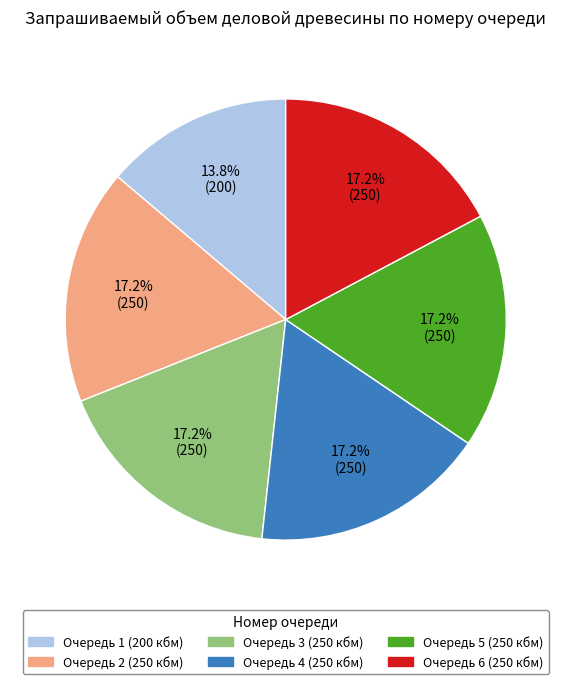

Approximately how many times larger is the value at Очередь 5 (250 кбм) compared to Очередь 6 (250 кбм)?

1.0